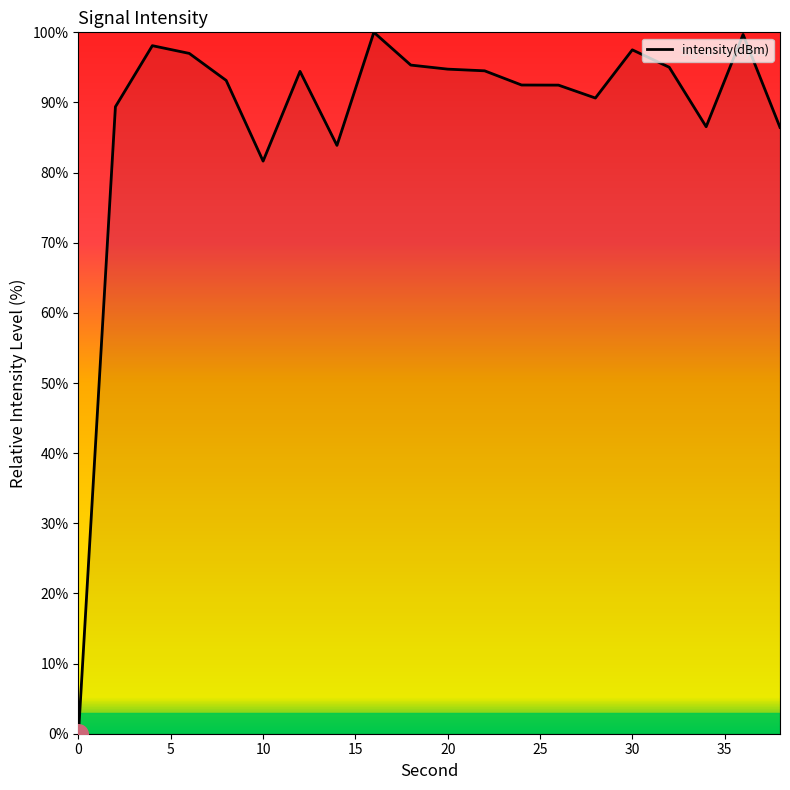

What is the greatest value displayed?

100.0